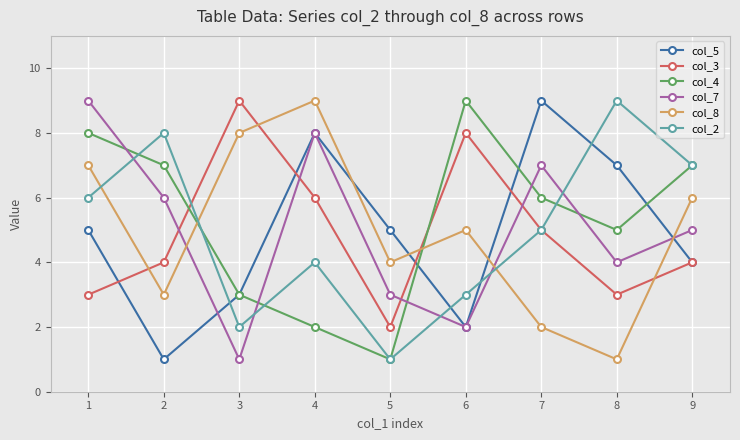

At how many categories does at least one series exceed 3?

9